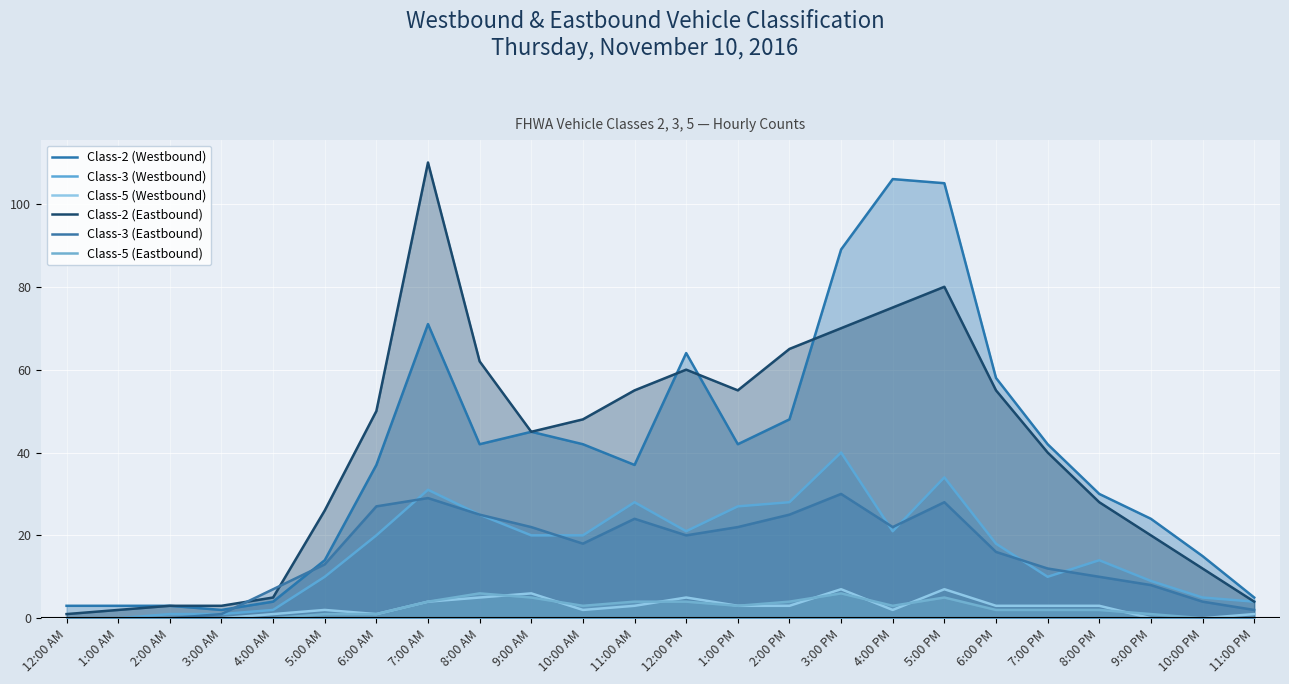

Rank the series by their maximum value, from highest to lowest.

Class-2 (Eastbound), Class-2 (Westbound), Class-3 (Westbound), Class-3 (Eastbound), Class-5 (Westbound), Class-5 (Eastbound)